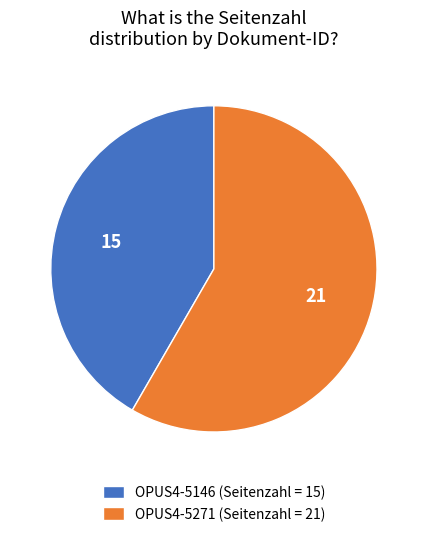

Does any single category account for the majority?

Yes